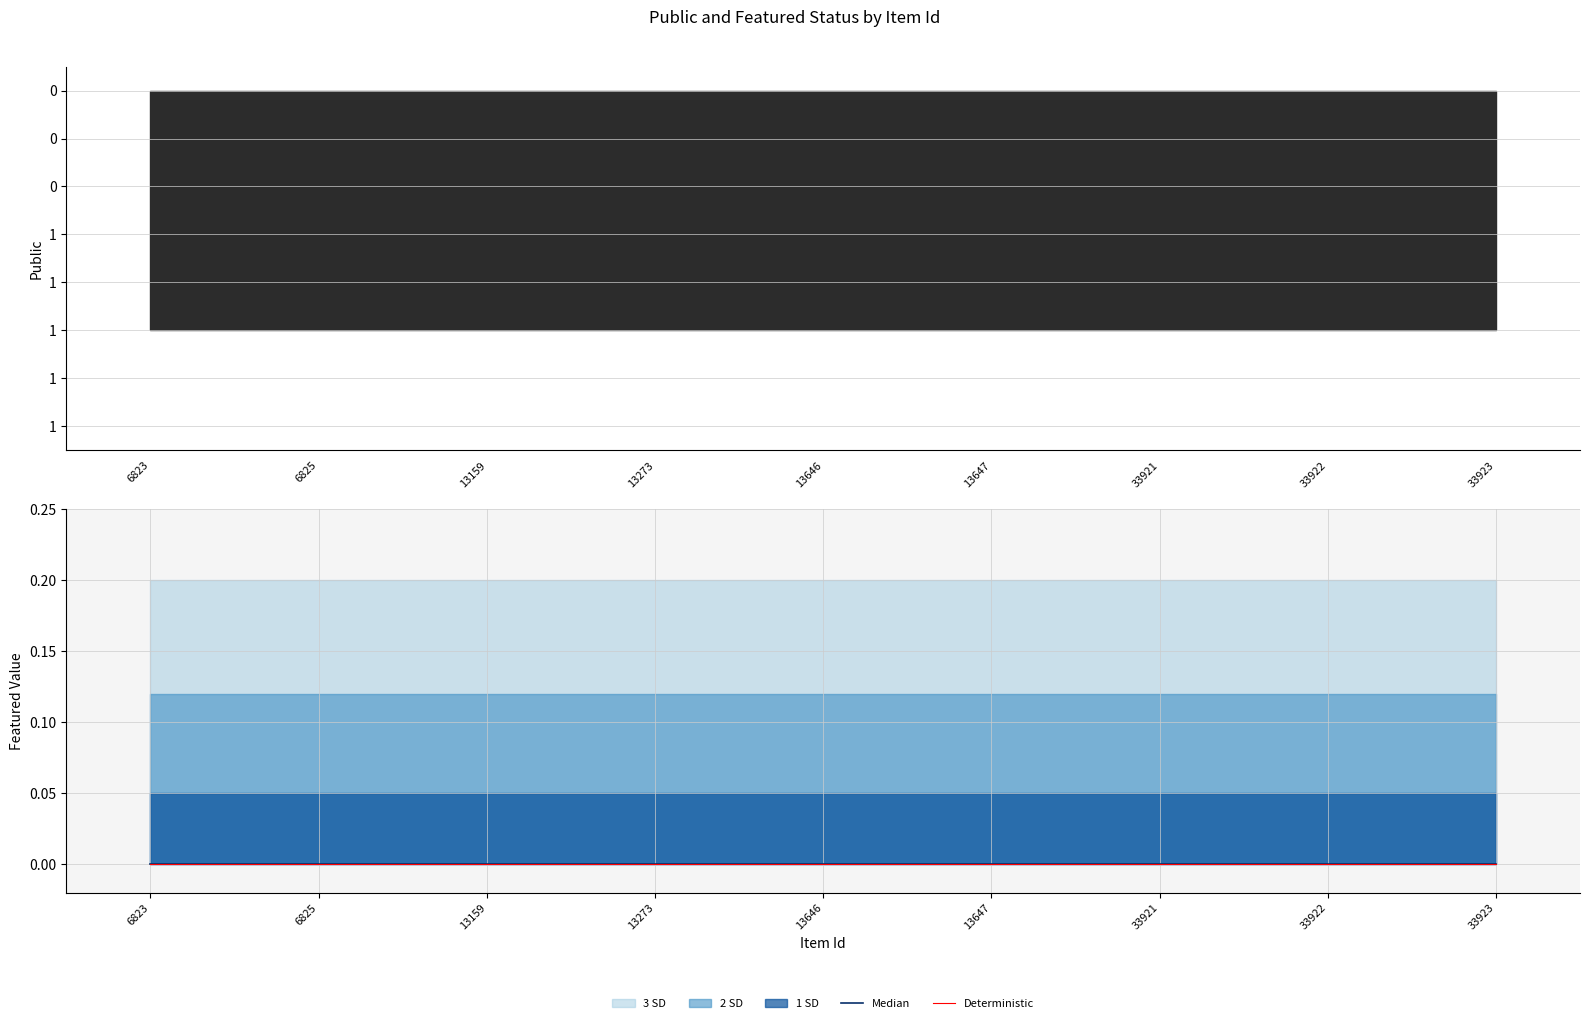

At which label is public closest to 1?

6823